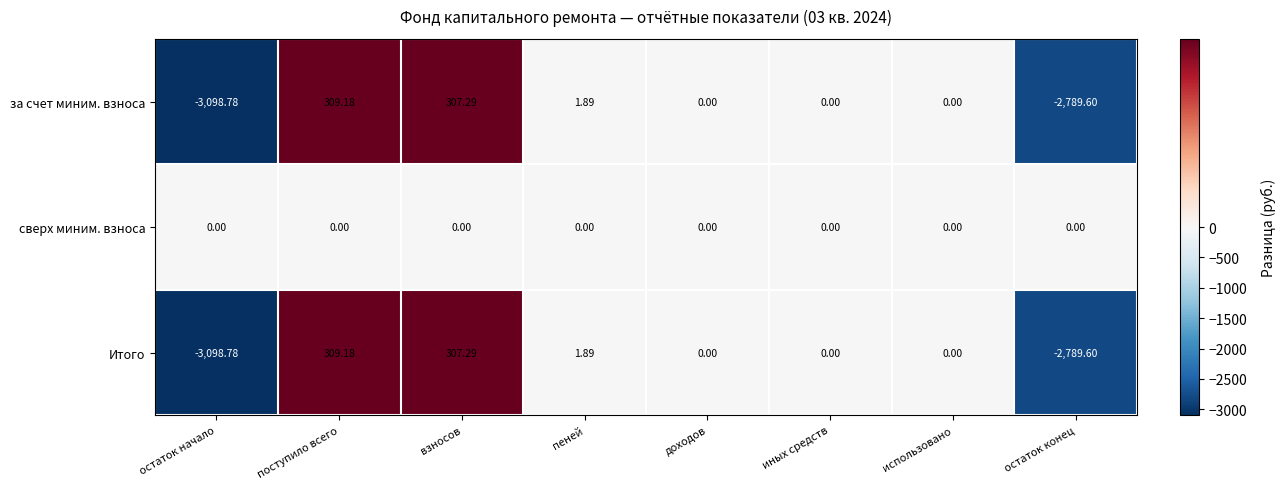

How many negative values does the за счет миним. взноса series have?

2